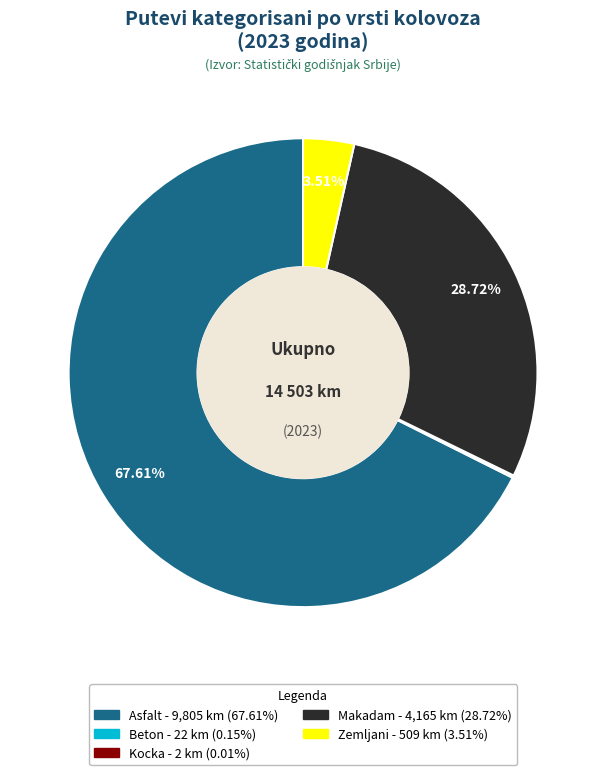

To the nearest percent, what is the difference between the largest and smallest slice percentages?

68%